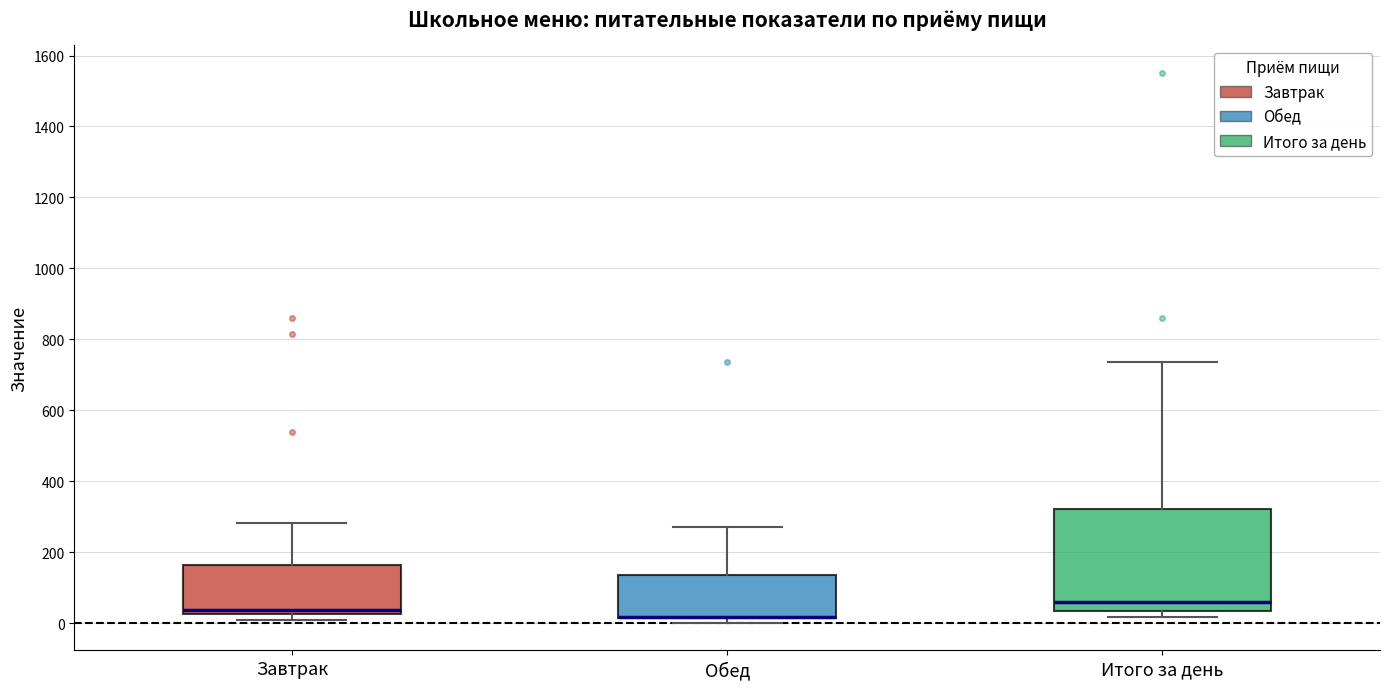

Comparing the boxes themselves (not the whiskers), which one is the tallest?

Итого за день